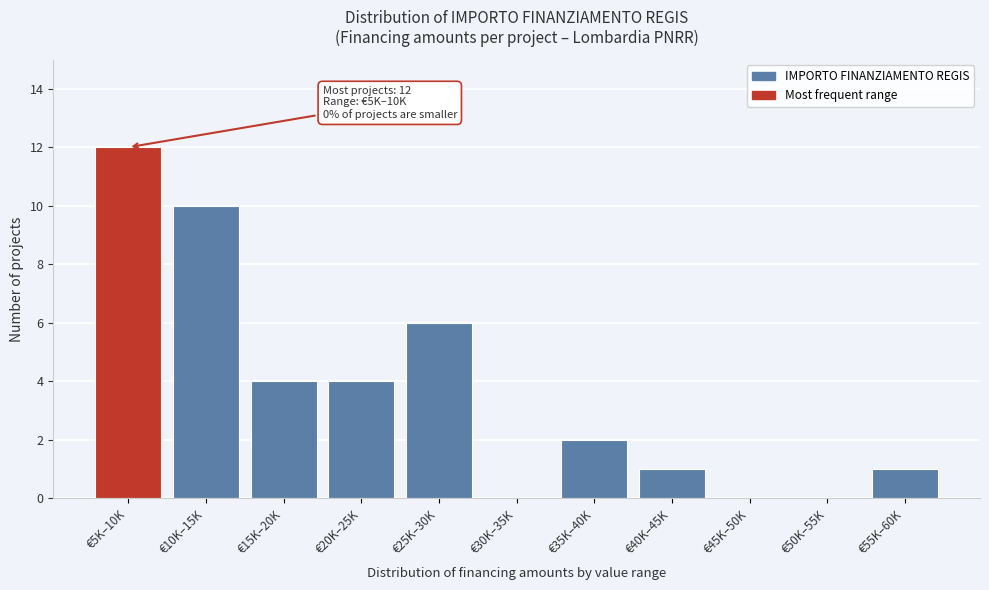

Reading left to right, extract all data points from this chart.

€5K–10K=12	€10K–15K=10	€15K–20K=4	€20K–25K=4	€25K–30K=6	€30K–35K=0	€35K–40K=2	€40K–45K=1	€45K–50K=0	€50K–55K=0	€55K–60K=1